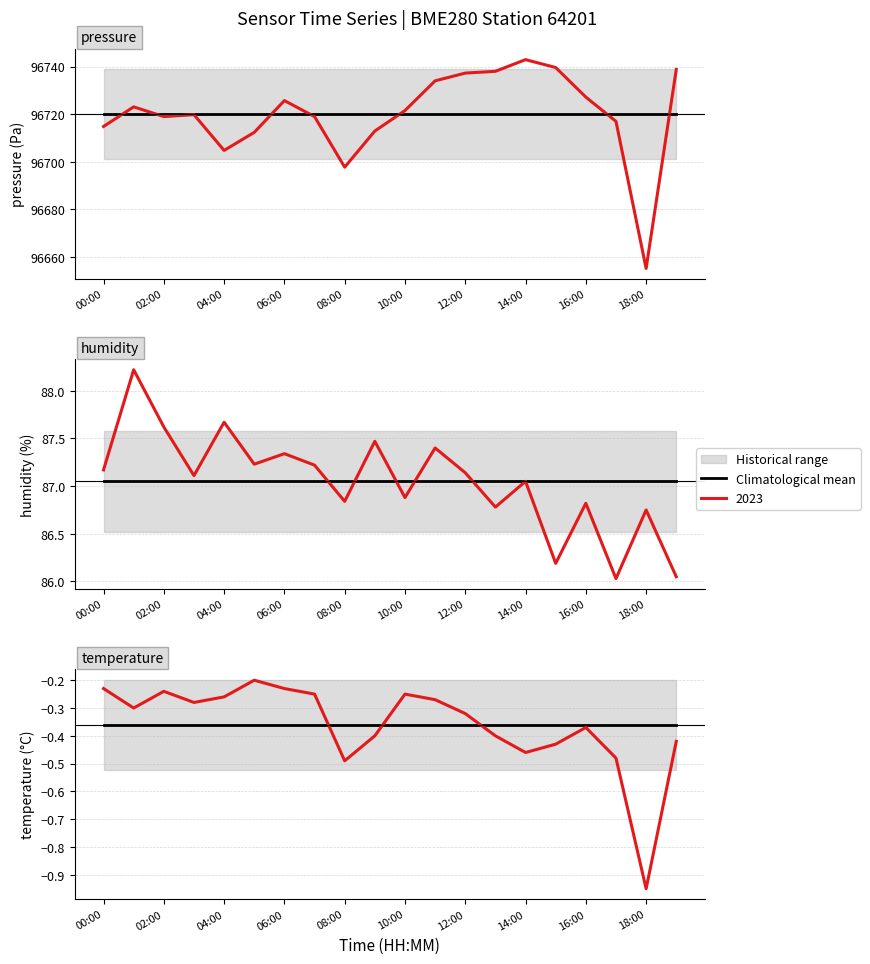

Reading right to left, extract all data points from this chart.

pressure: 19:00=96738.8	18:00=96655.1	17:00=96716.9	16:00=96727.2	15:00=96739.6	14:00=96742.9	13:00=96738.0	12:00=96737.2	11:00=96734.0	10:00=96721.5	09:00=96712.9	08:00=96697.7	07:00=96719.0	06:00=96725.7	05:00=96712.3	04:00=96704.8	03:00=96719.8	02:00=96719.0	01:00=96723.1	00:00=96714.8
humidity: 19:00=86.0	18:00=86.8	17:00=86.0	16:00=86.8	15:00=86.2	14:00=87.0	13:00=86.8	12:00=87.1	11:00=87.4	10:00=86.9	09:00=87.5	08:00=86.8	07:00=87.2	06:00=87.3	05:00=87.2	04:00=87.7	03:00=87.1	02:00=87.6	01:00=88.2	00:00=87.2
temperature: 19:00=-0.4	18:00=-0.9	17:00=-0.5	16:00=-0.4	15:00=-0.4	14:00=-0.5	13:00=-0.4	12:00=-0.3	11:00=-0.3	10:00=-0.2	09:00=-0.4	08:00=-0.5	07:00=-0.2	06:00=-0.2	05:00=-0.2	04:00=-0.3	03:00=-0.3	02:00=-0.2	01:00=-0.3	00:00=-0.2